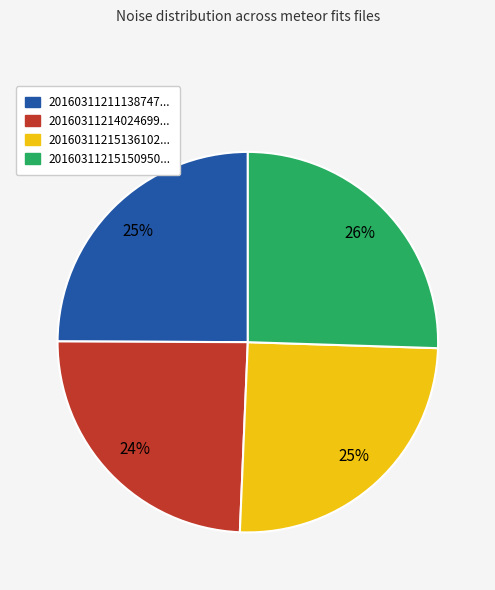

Does any single category account for the majority?

No